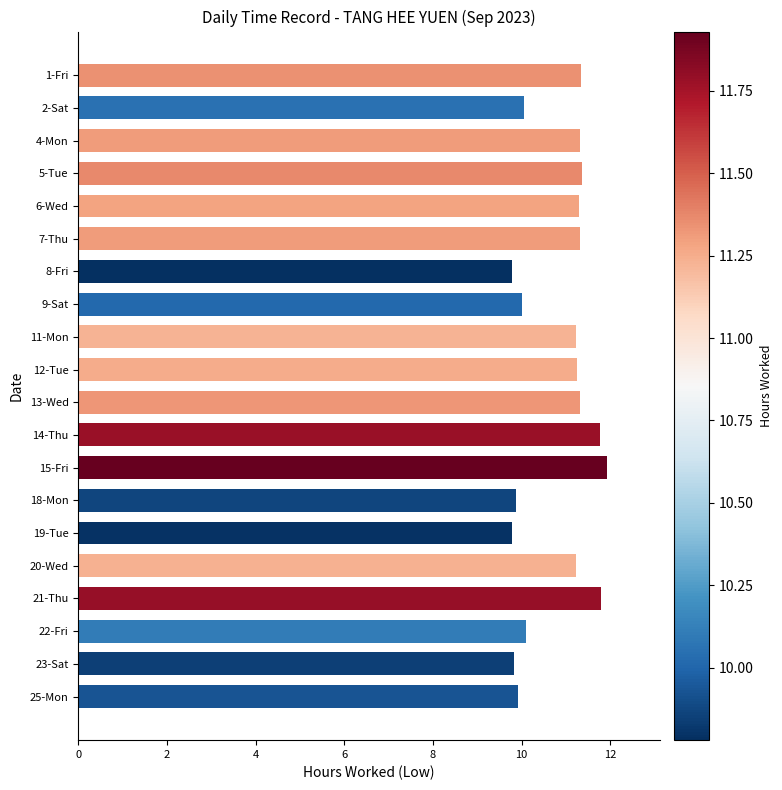

What is the change in value from 2-Sat to 21-Thu?

+1.7